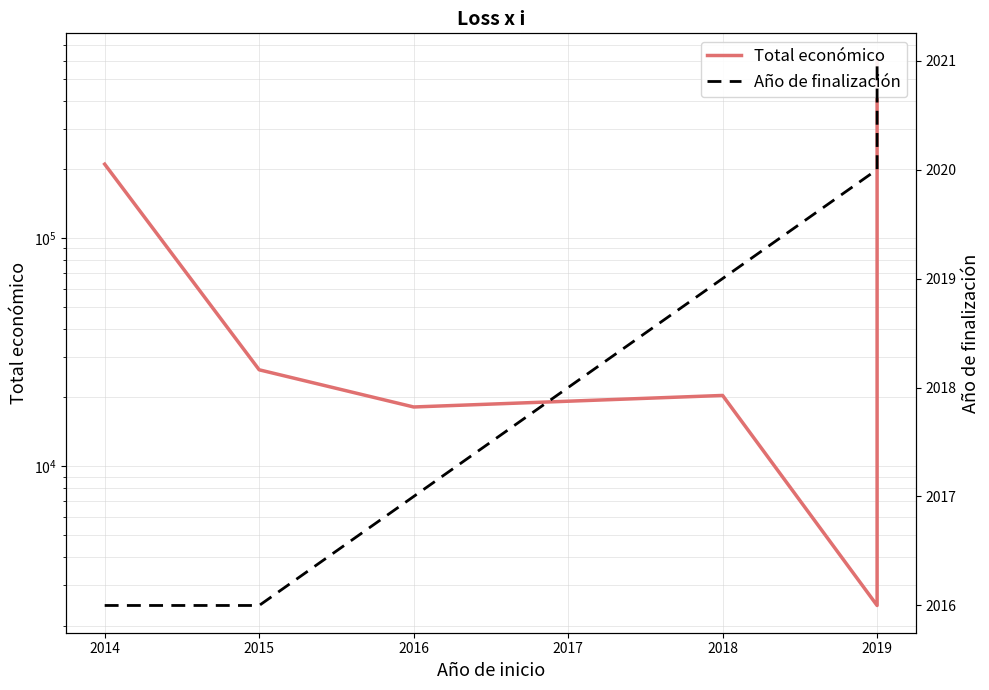

The Año de finalización series shows 645 at 2018. True or false?

False